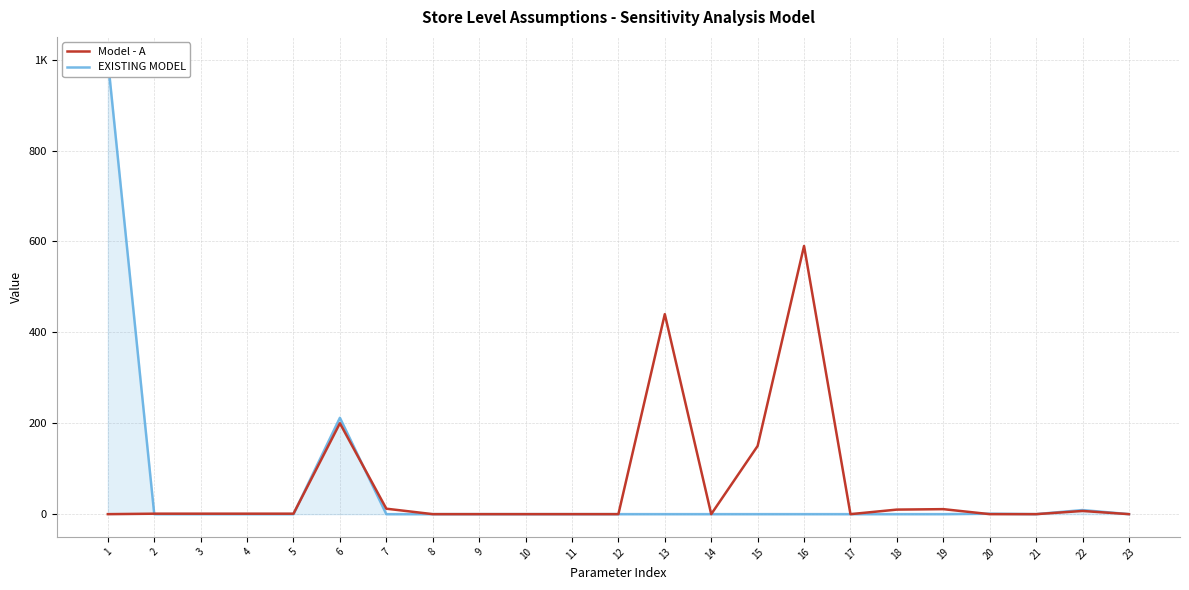

What is the average value of the EXISTING MODEL series?

53